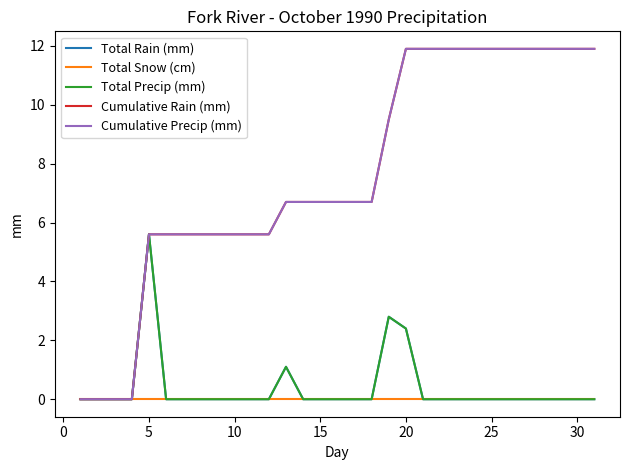

What is the maximum value for Cumulative Rain (mm)?

11.9